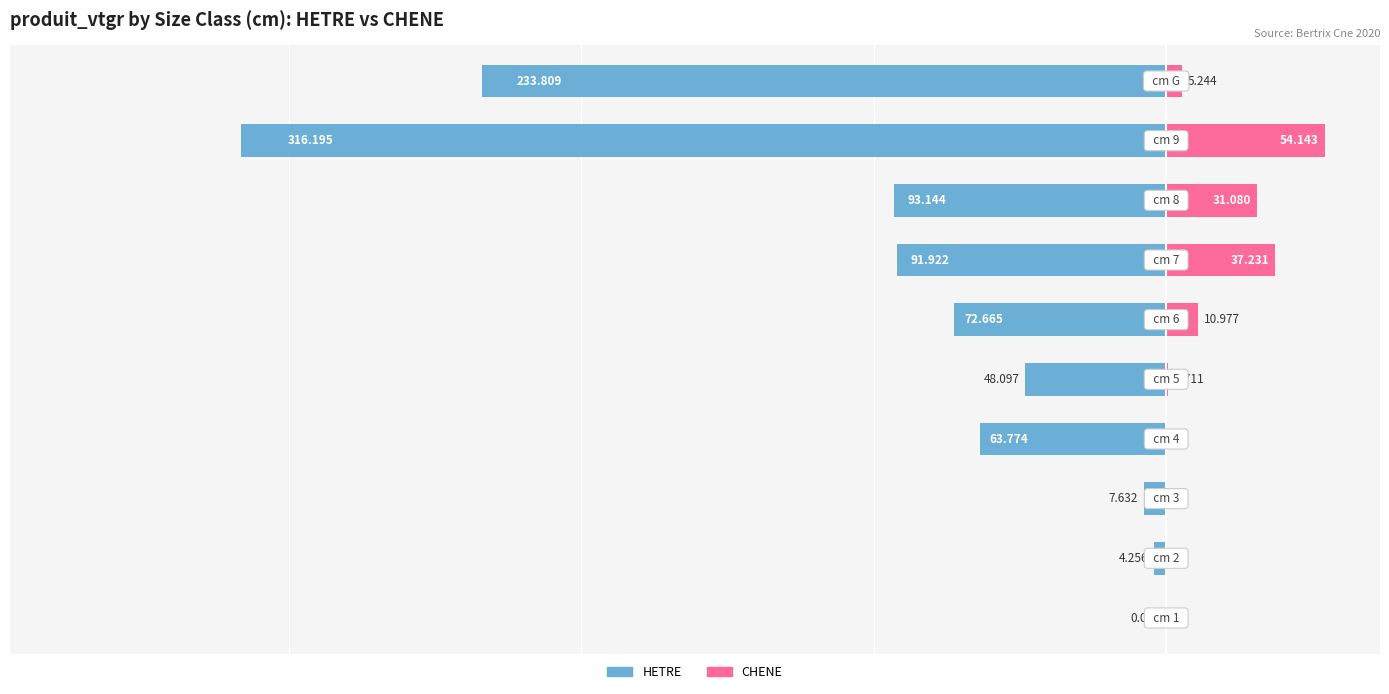

Between 2 and 9, which series saw the biggest shift?

HETRE